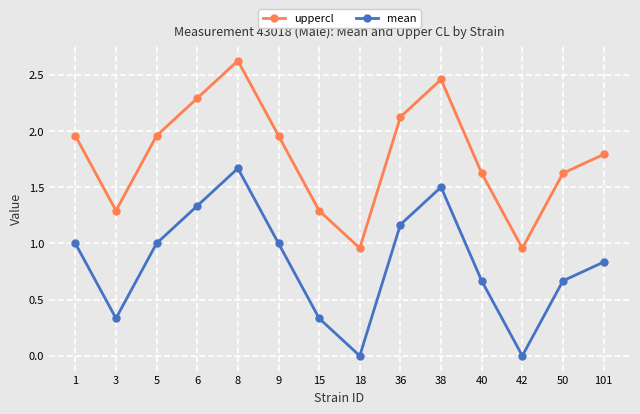

List the series in order of their peak value, highest first.

uppercl, mean